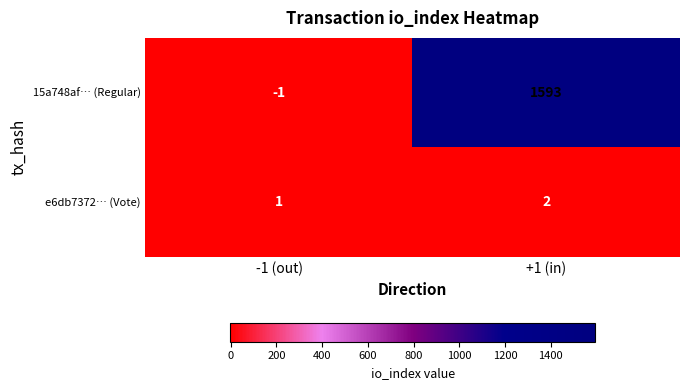

List the series in order of their peak value, lowest first.

e6db7372… (Vote), 15a748af… (Regular)